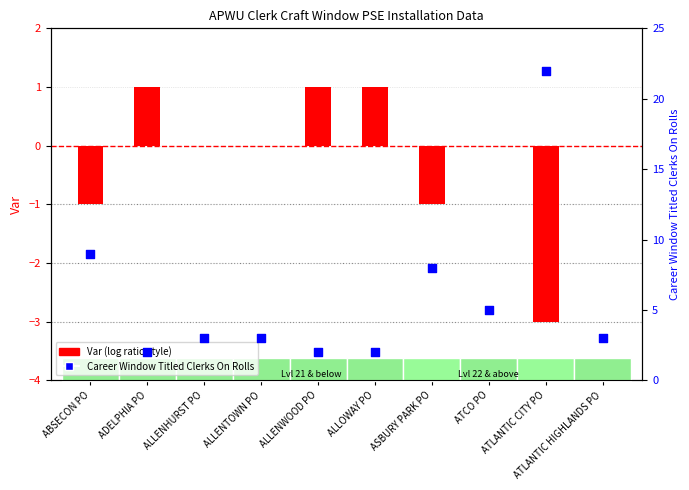

At how many categories does at least one series exceed 6?

3